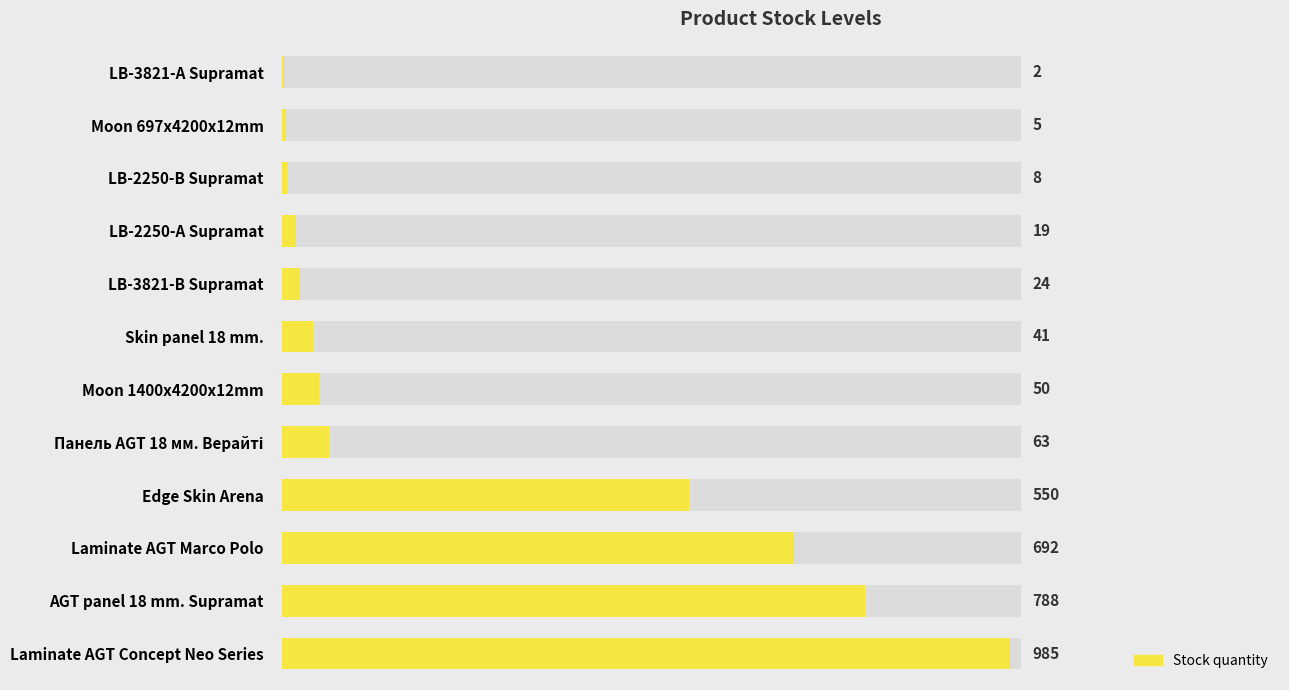

Read the value at Skin panel 18 mm., to the nearest 50.

50